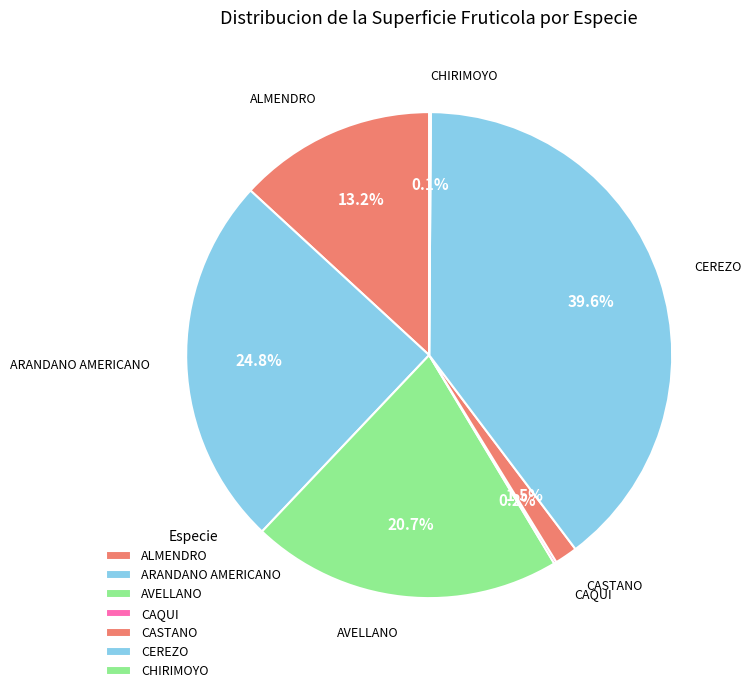

To the nearest percent, what portion does ARANDANO AMERICANO represent?

25%